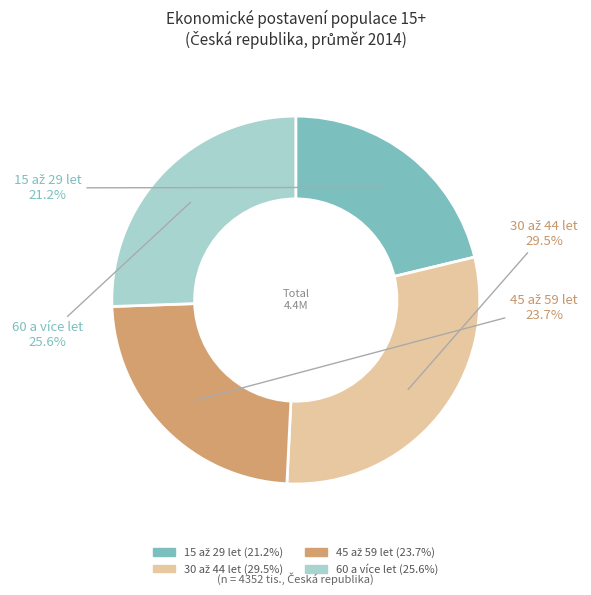

Is there a majority slice in this chart?

No